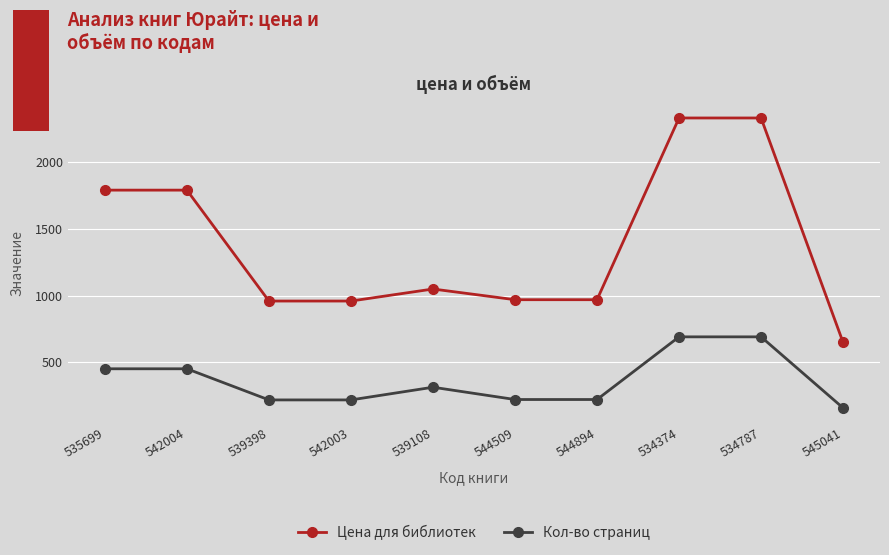

True or false: Цена для библиотек has a value of 969 at 544509.

True